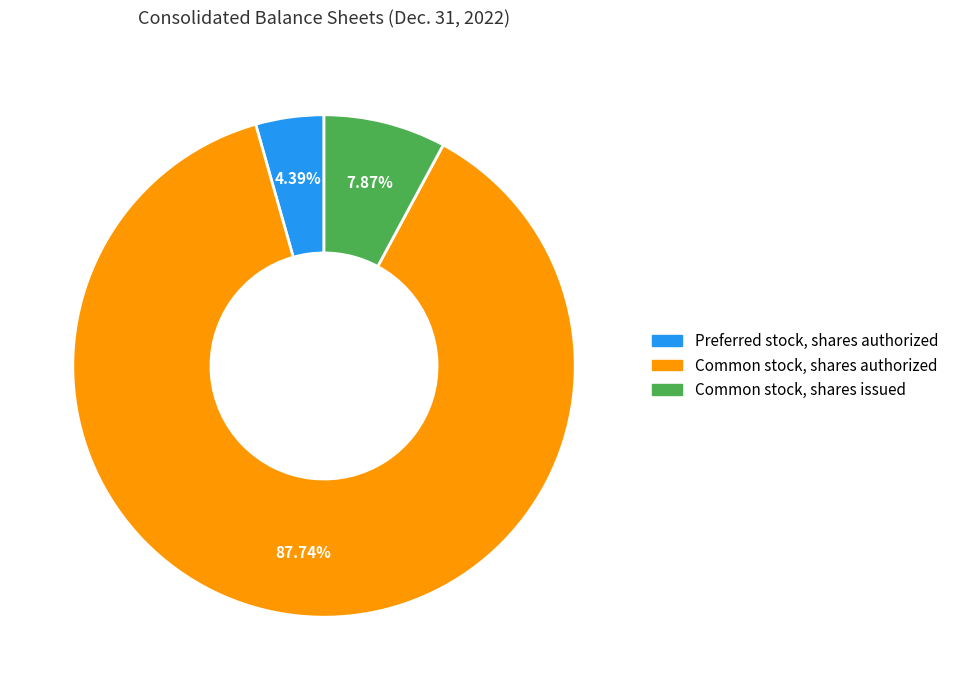

The Common stock, shares issued slice represents 8% of the pie. True or false?

True